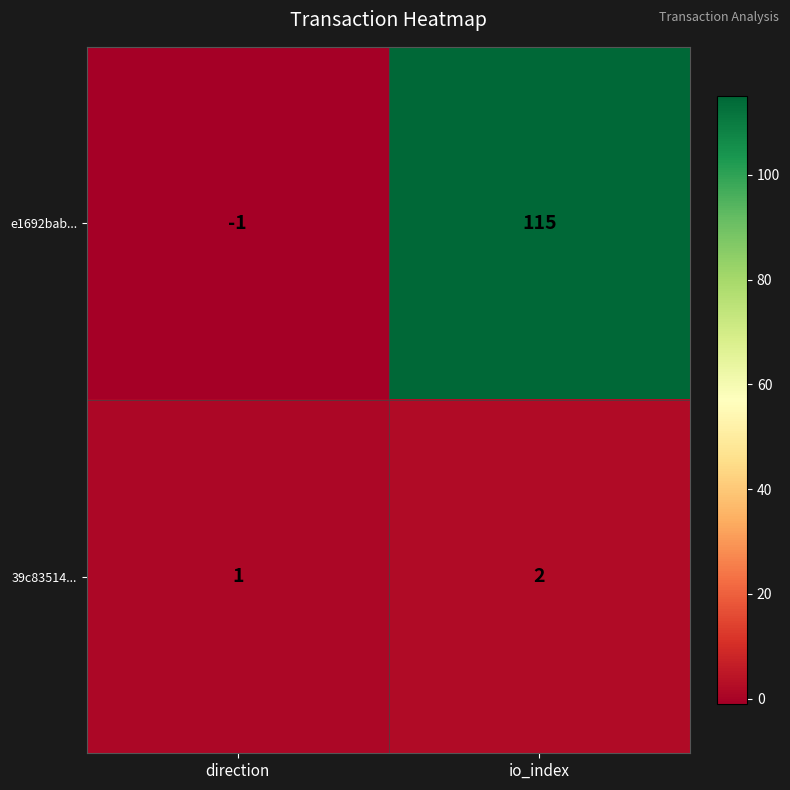

True or false: e1692bab... has a value of -1 at direction.

True